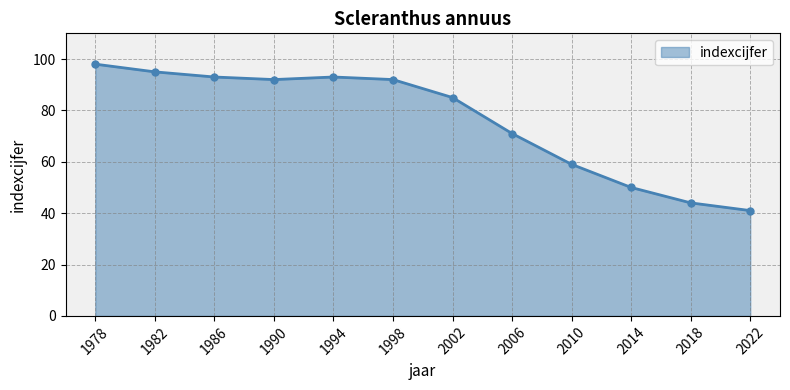

Reading right to left, extract all data points from this chart.

41	44	50	59	71	85	92	93	92	93	95	98